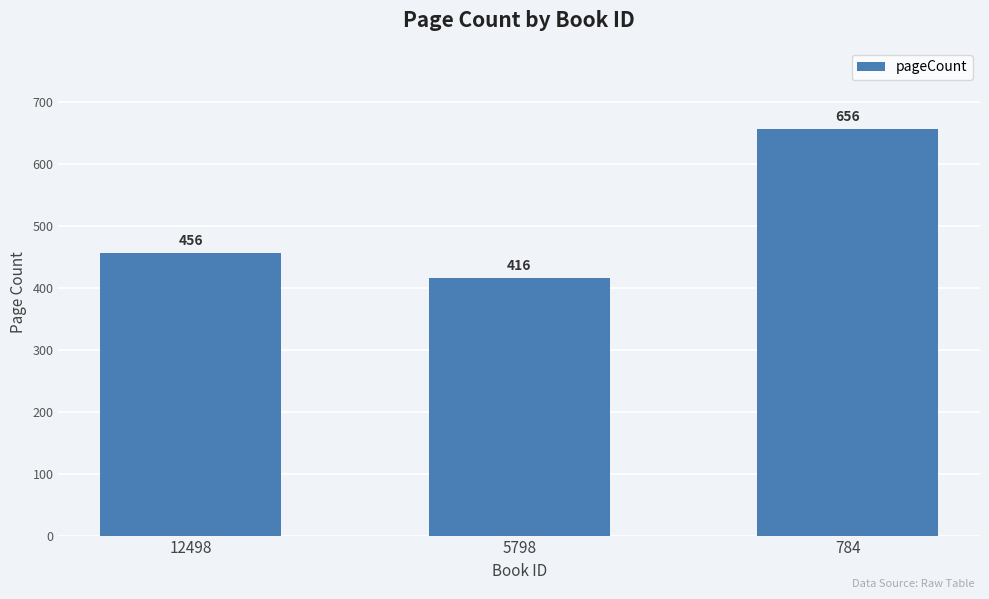

What is the change in value from 12498 to 5798?

-40